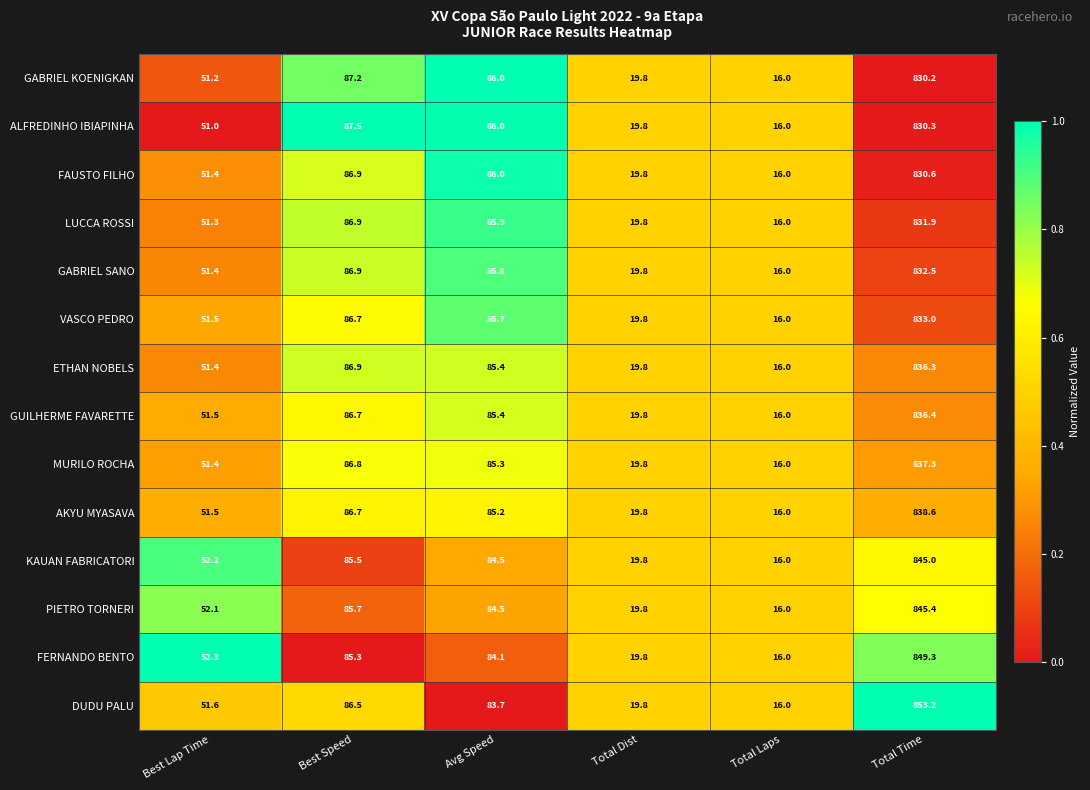

Is the value of ALFREDINHO IBIAPINHA at Avg Speed greater than the value of GABRIEL KOENIGKAN at Total Time?

No